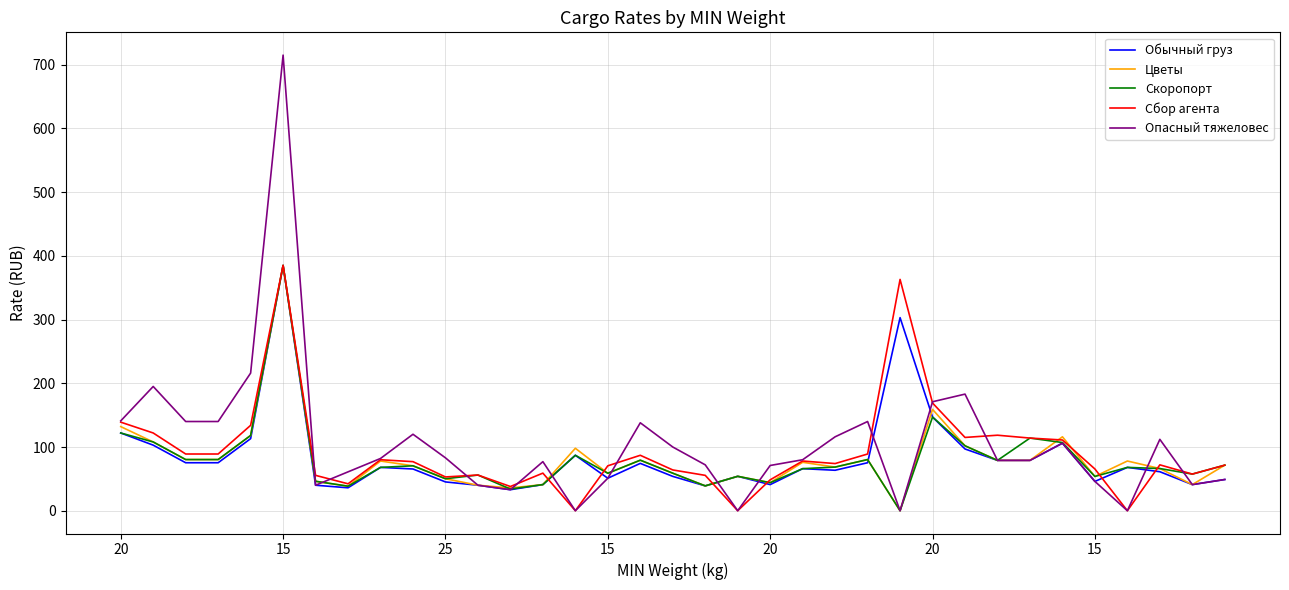

Which series has the widest spread of values?

Опасный тяжеловес